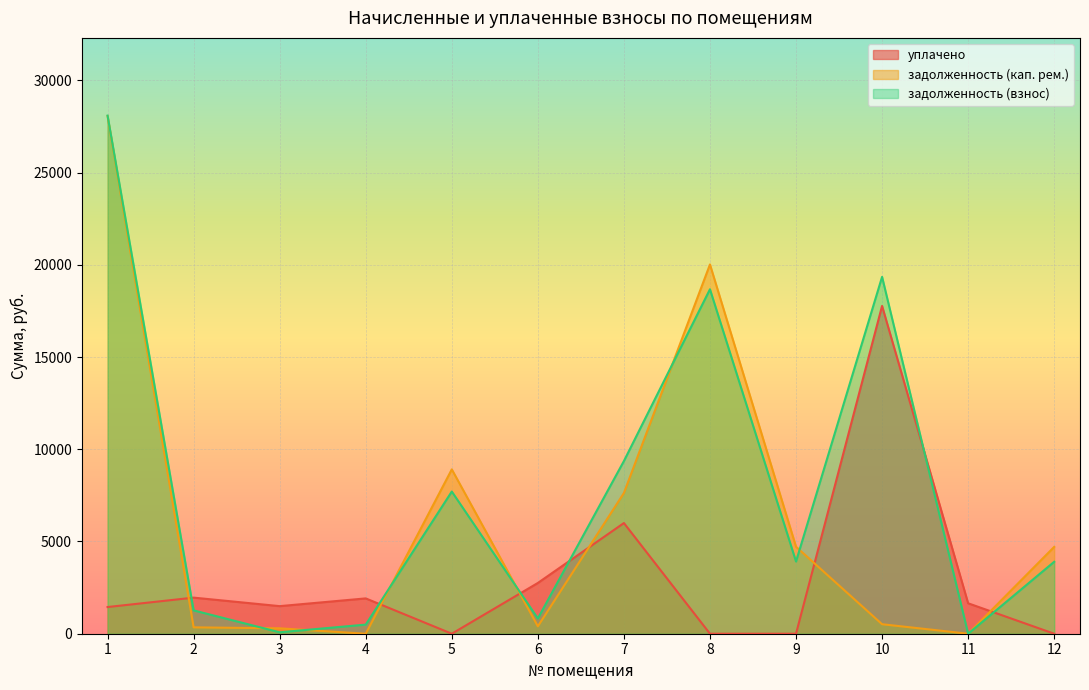

At which category is the sum across all series the highest?

1